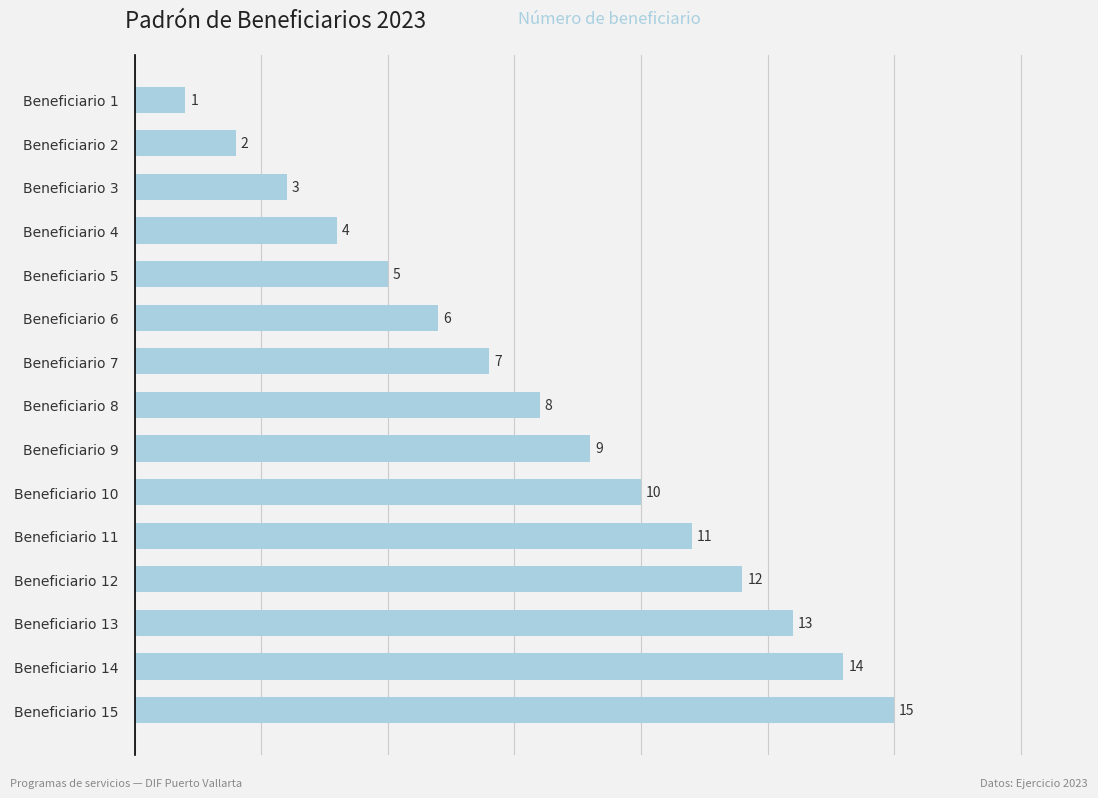

What is the value of the 14th bar from the top?

14